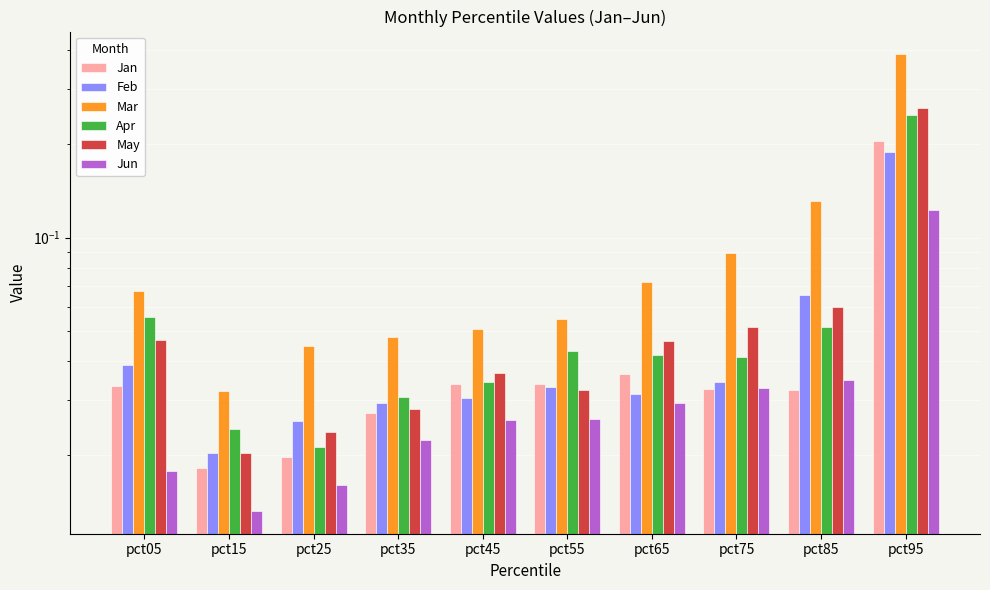

What is the sum of all May values?

0.6